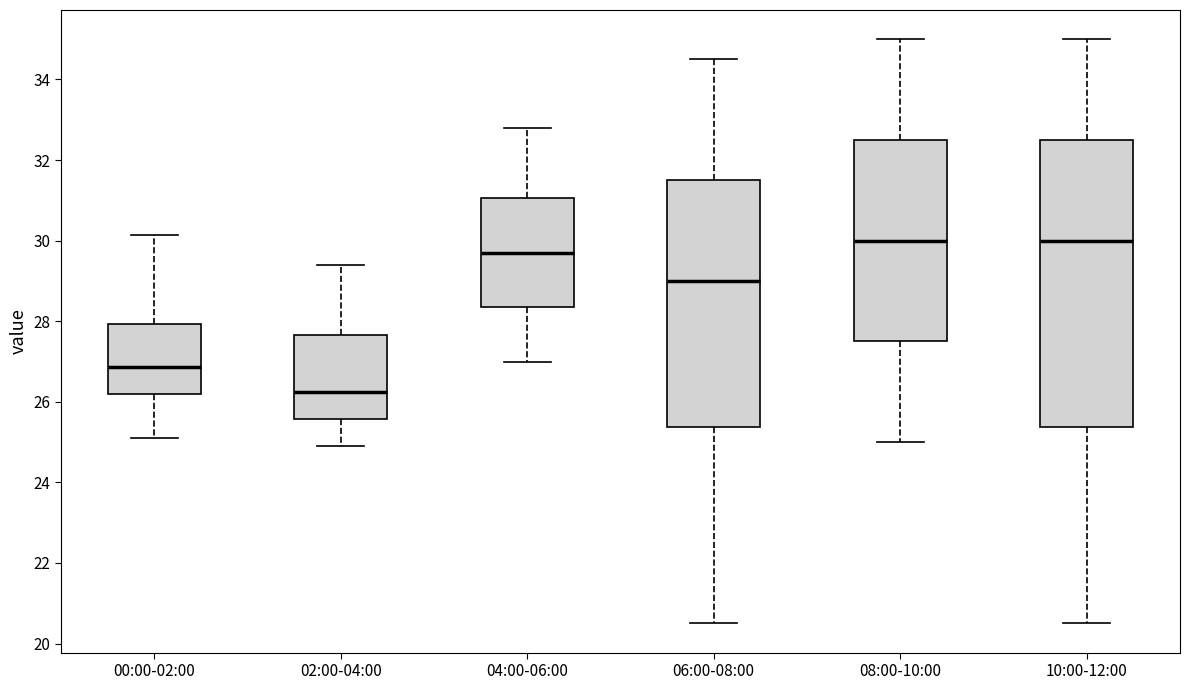

Reading left to right, read every box against the y-axis: the position of its median line, the range the box covers, and the ends of its whiskers. The values are not printed on the chart, so give them approximately, as read against the axis.

00:00-02:00: median 26.8, box 26.2 to 28.0, whiskers 25.2 to 30.2
02:00-04:00: median 26.2, box 25.6 to 27.6, whiskers 25.0 to 29.4
04:00-06:00: median 29.8, box 28.4 to 31.0, whiskers 27.0 to 32.8
06:00-08:00: median 29.0, box 25.4 to 31.6, whiskers 20.6 to 34.6
08:00-10:00: median 30.0, box 27.6 to 32.6, whiskers 25.0 to 35.0
10:00-12:00: median 30.0, box 25.4 to 32.6, whiskers 20.6 to 35.0